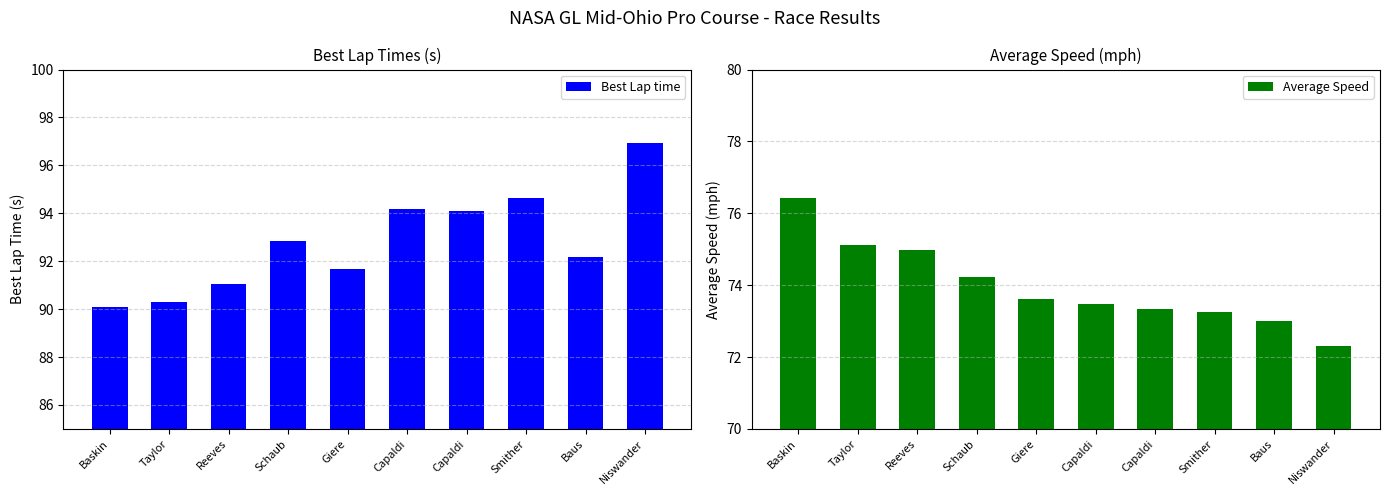

What is the maximum value shown in the chart?

96.9